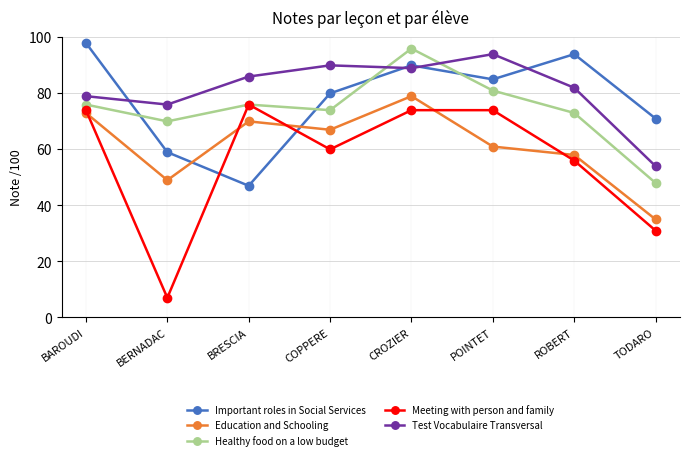

Rank the categories by Important roles in Social Services value from highest to lowest.

BAROUDI, ROBERT, CROZIER, POINTET, COPPERE, TODARO, BERNADAC, BRESCIA